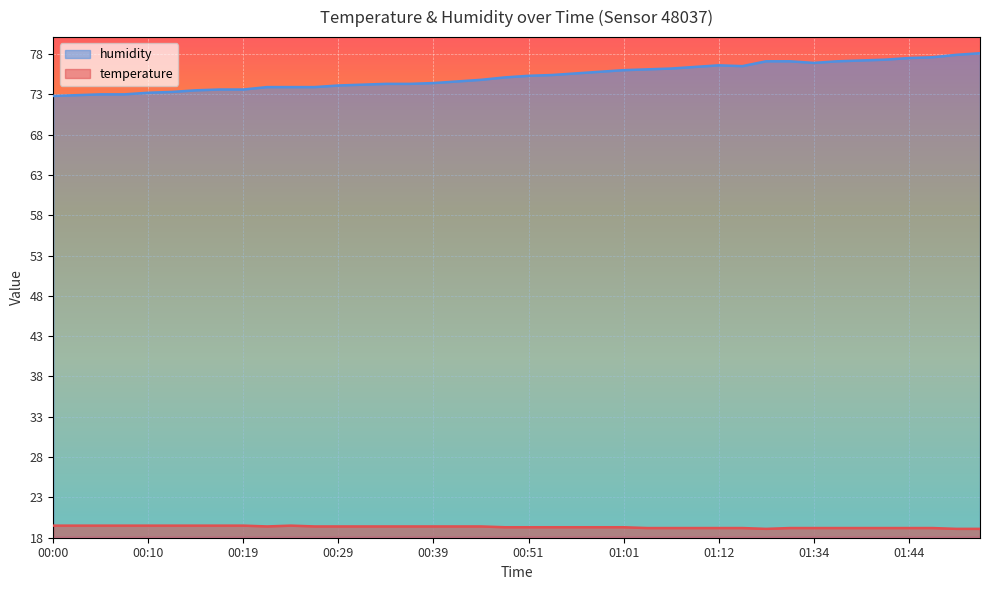

True or false: humidity and temperature cross at least once.

False